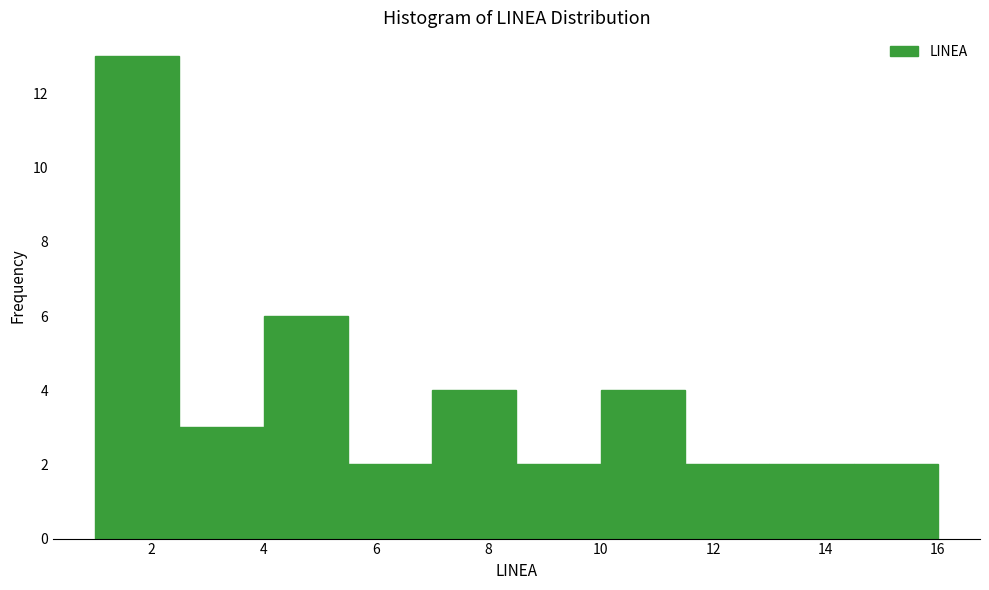

How tall is the bar that spans 10.0 to 11.5 on the x-axis? Neither the bar edges nor the heights are printed on the chart, so give them approximately, as read against the axes.

4